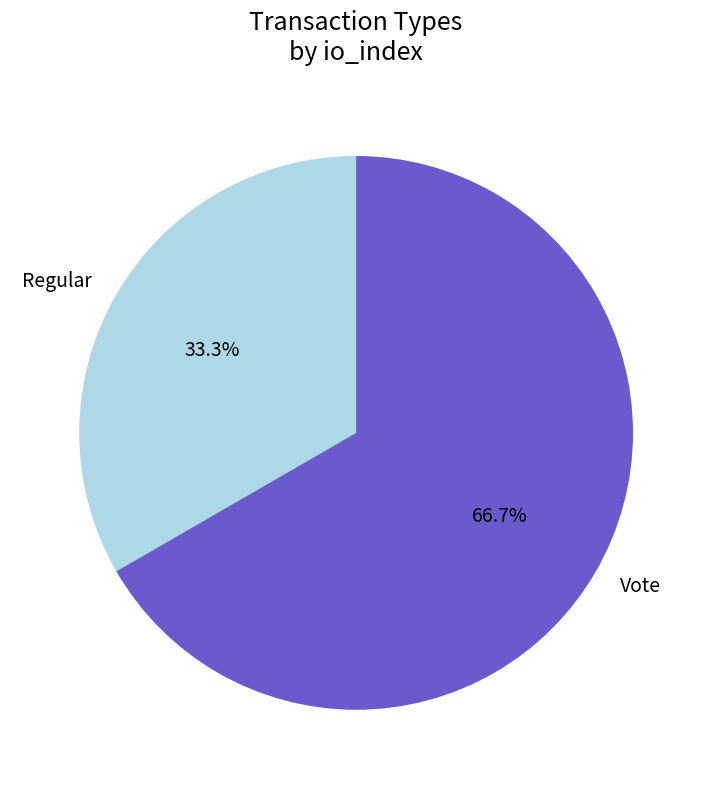

To the nearest percent, what is the combined percentage of Vote and Regular?

100%